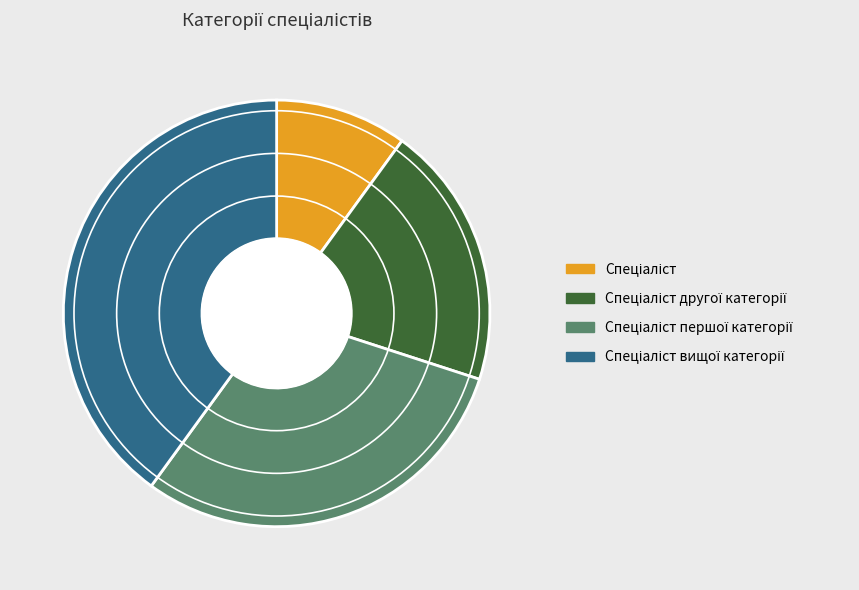

Is there a majority slice in this chart?

No